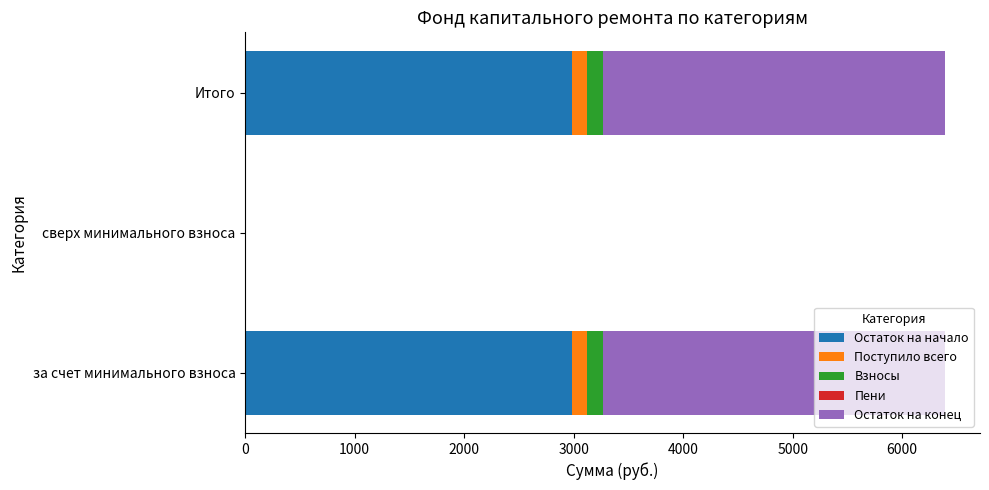

What is the highest value of the Остаток на начало series?

2981.8